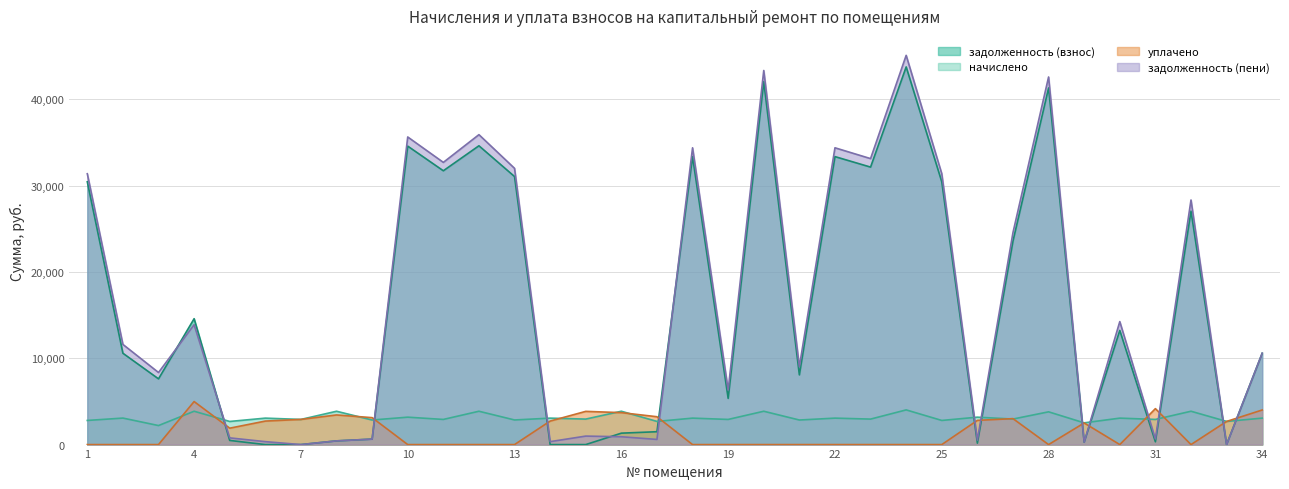

True or false: начислено and задолженность (пени) intersect in this chart.

True